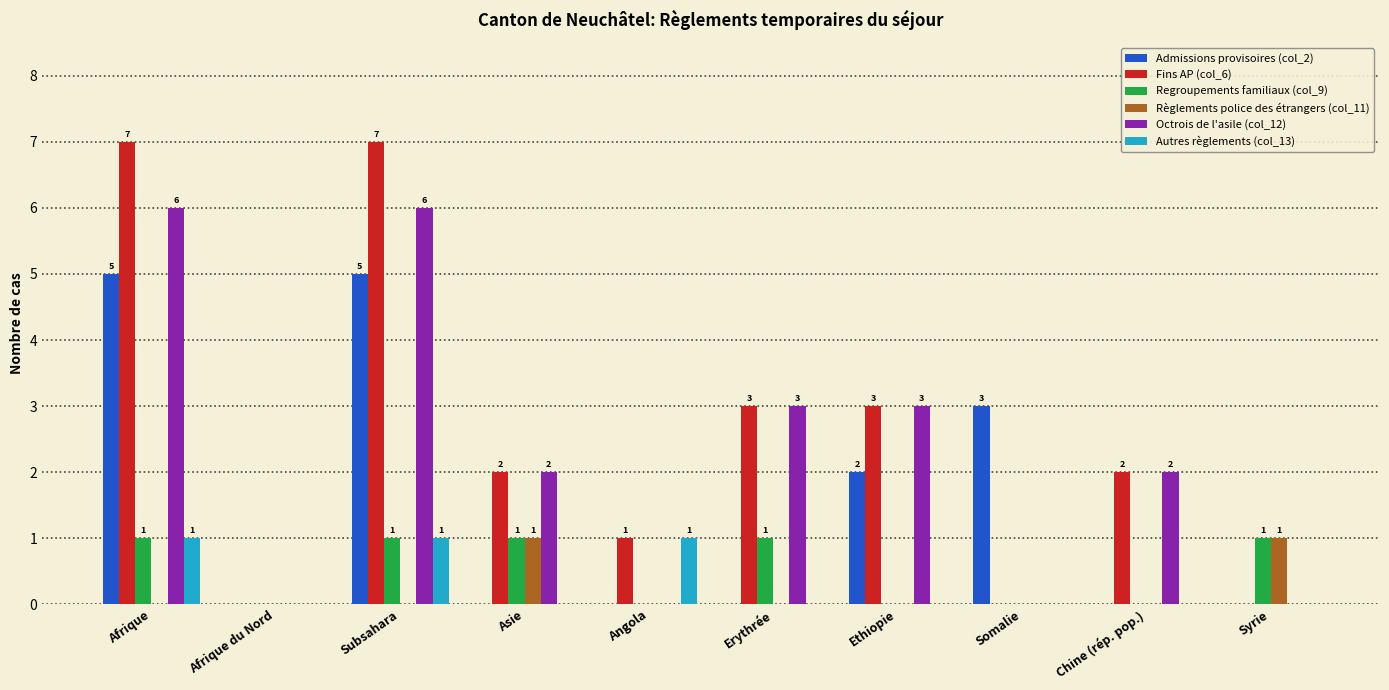

What is the maximum value shown in the chart?

7